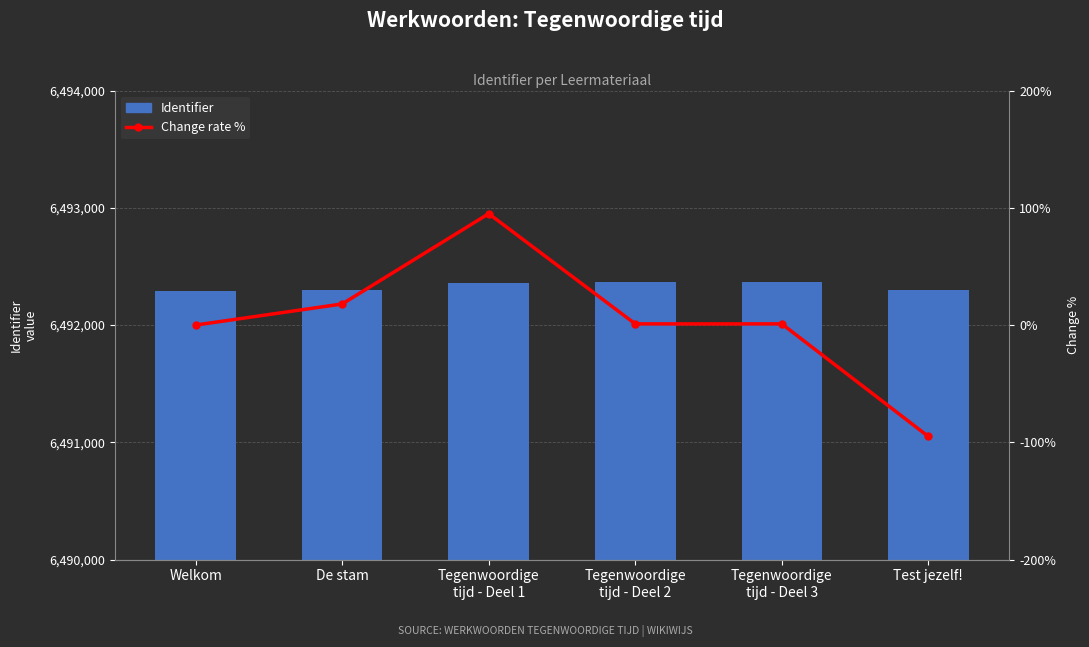

What is the sum of all Identifier values?

38953984.0